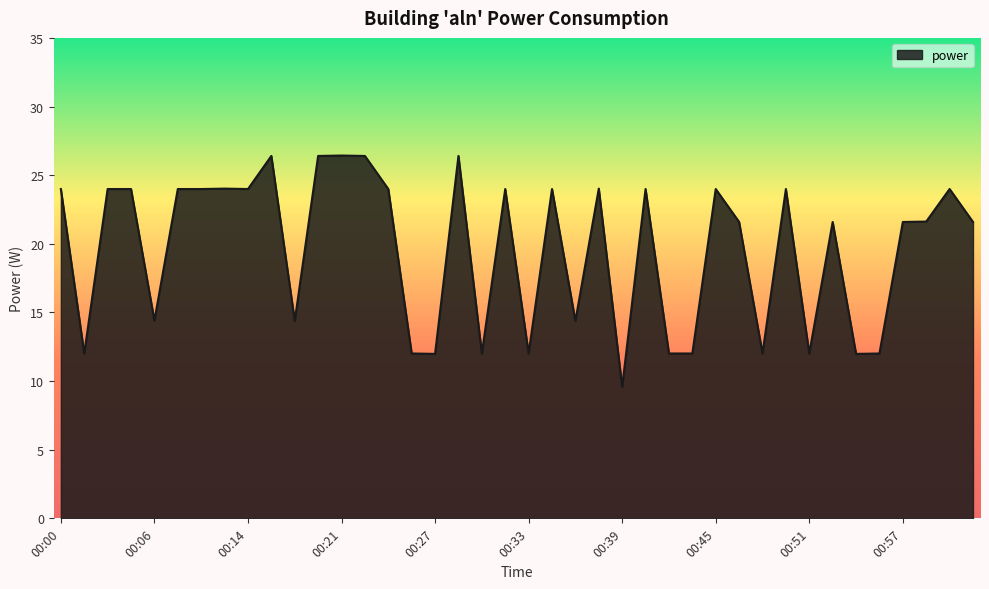

What is the greatest value displayed?

26.4